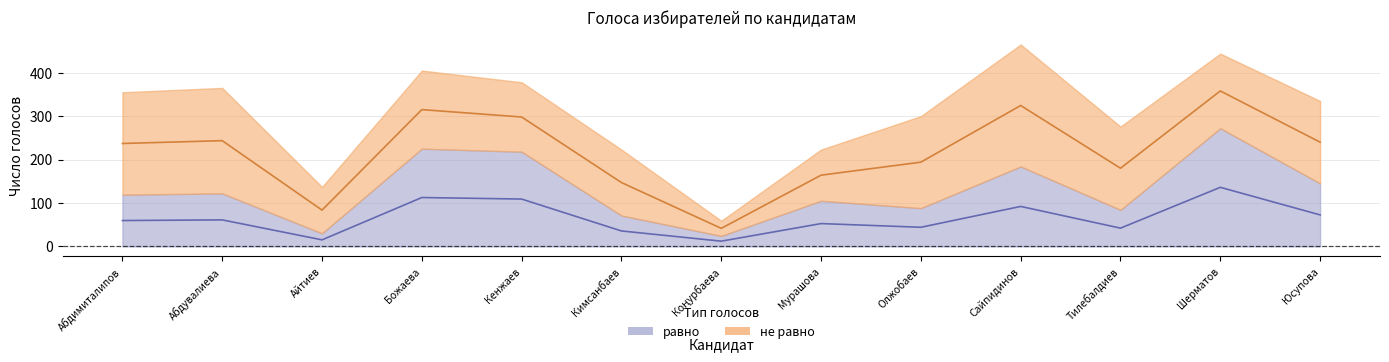

What position from the left is Мурашова?

8